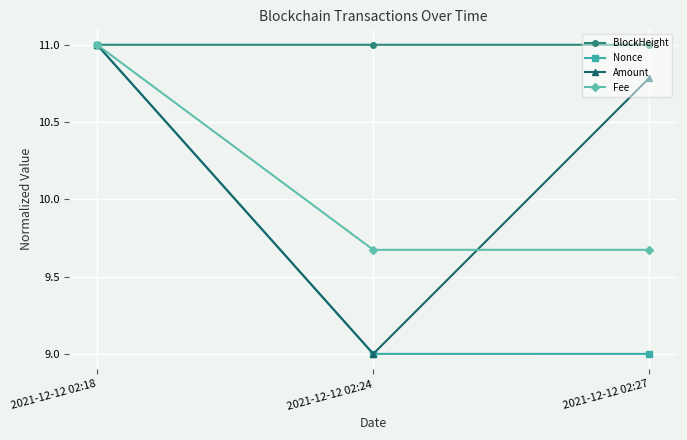

The Fee series shows 6.8 at 2021-12-12 02:18. True or false?

False